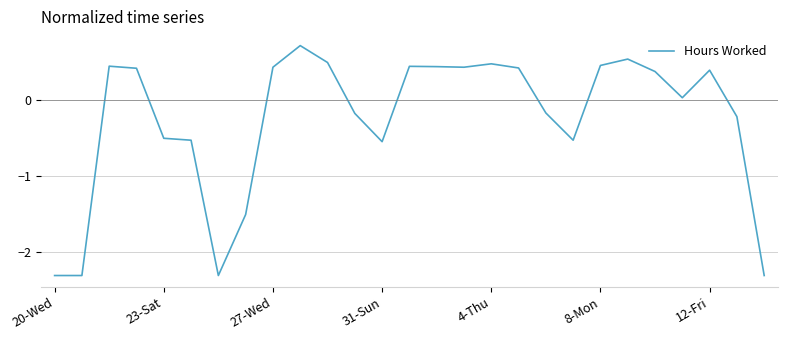

What is the maximum value shown in the chart?

0.7